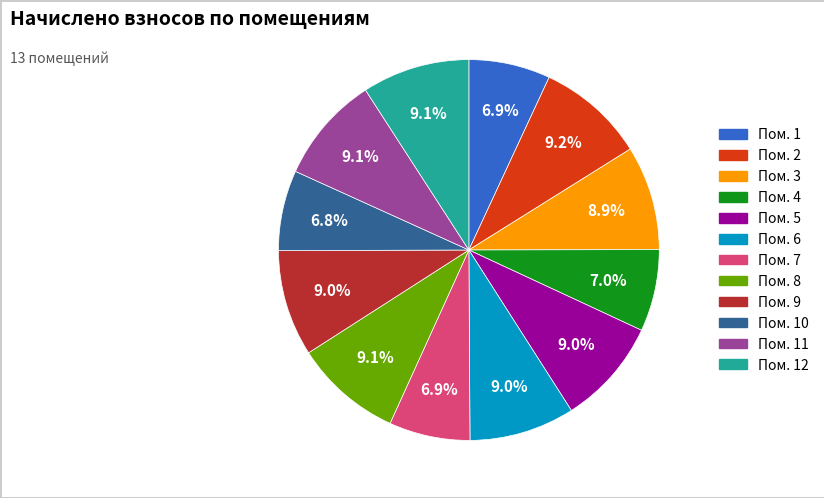

Does any single category account for the majority?

No